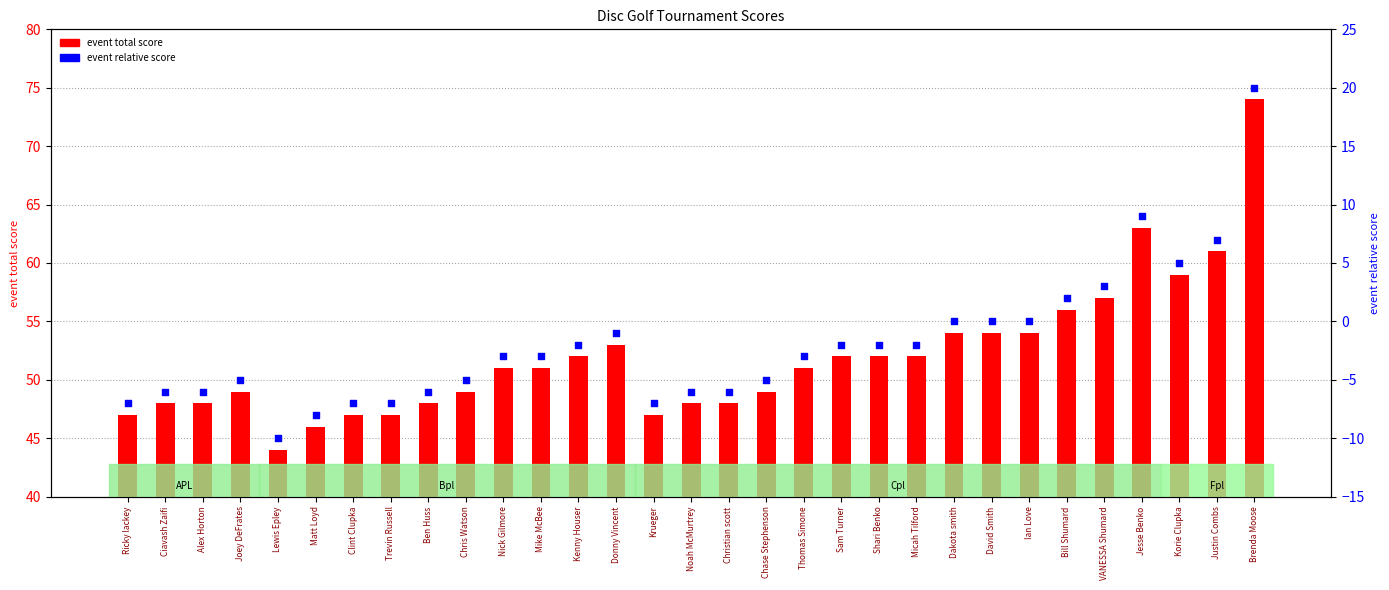

Which series has the largest total across all categories?

event total score